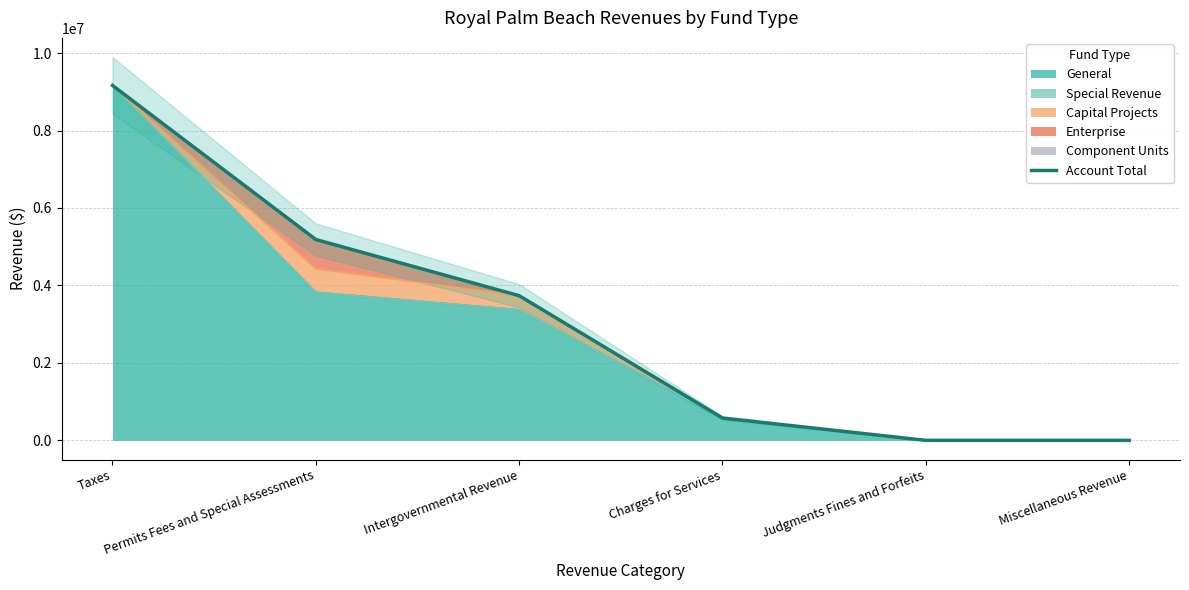

What is the label of the 5th point from the left?

Judgments Fines and Forfeits